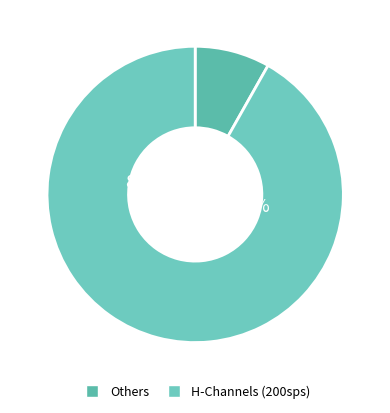

Does HHE represent more than half of the total?

No